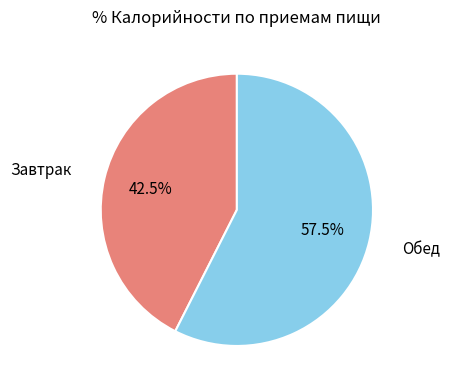

True or false: Обед accounts for 69% of the total.

False